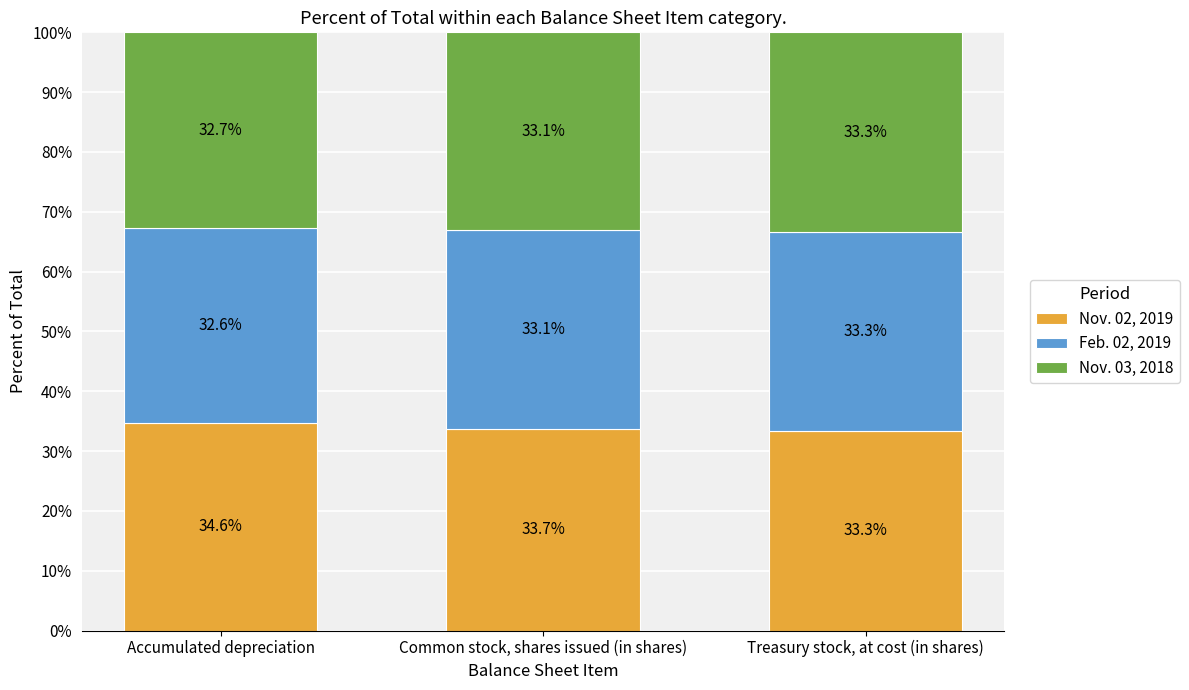

What is the highest value of the Nov. 02, 2019 series?

34.6